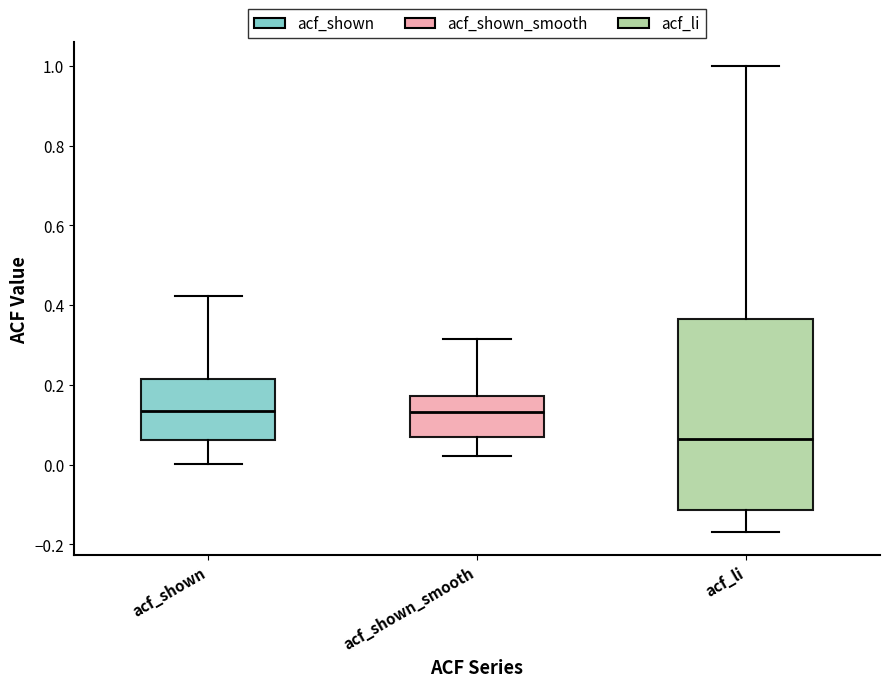

Where is the upper edge of the box for acf_li on the y-axis? The values are not printed on the chart, so give them approximately, as read against the axis.

0.36